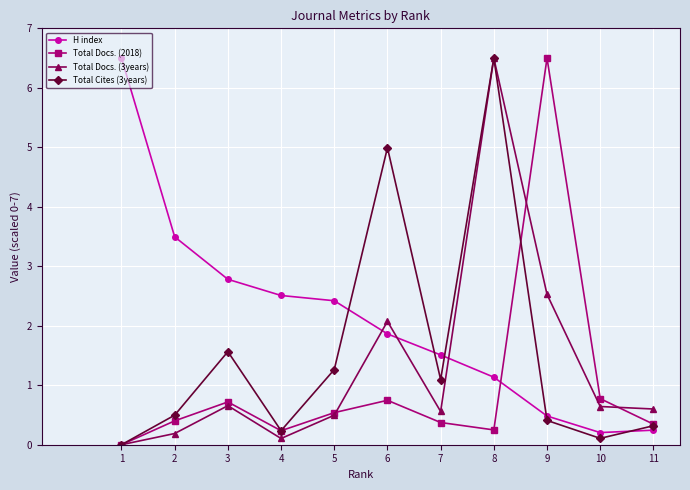

What are all the series names shown in the legend?

H index, Total Docs. (2018), Total Docs. (3years), Total Cites (3years)